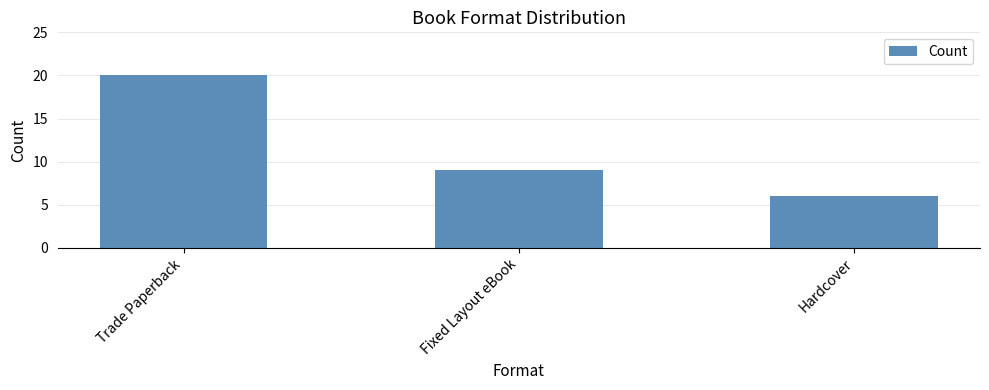

Reading left to right, extract all data points from this chart.

20	9	6